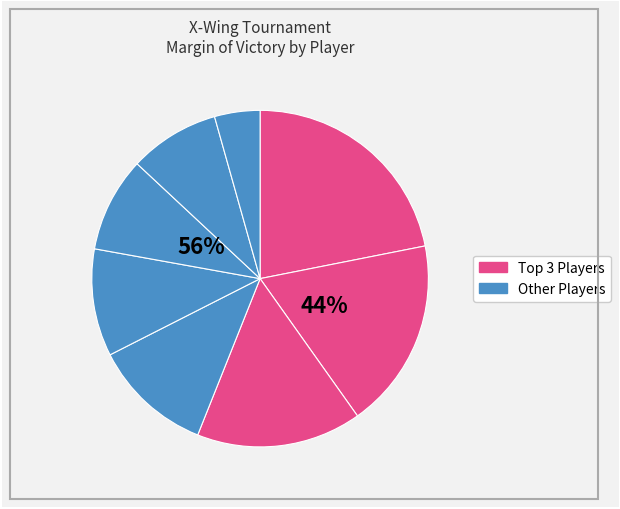

True or false: Luke Bunnell accounts for 18% of the total.

False